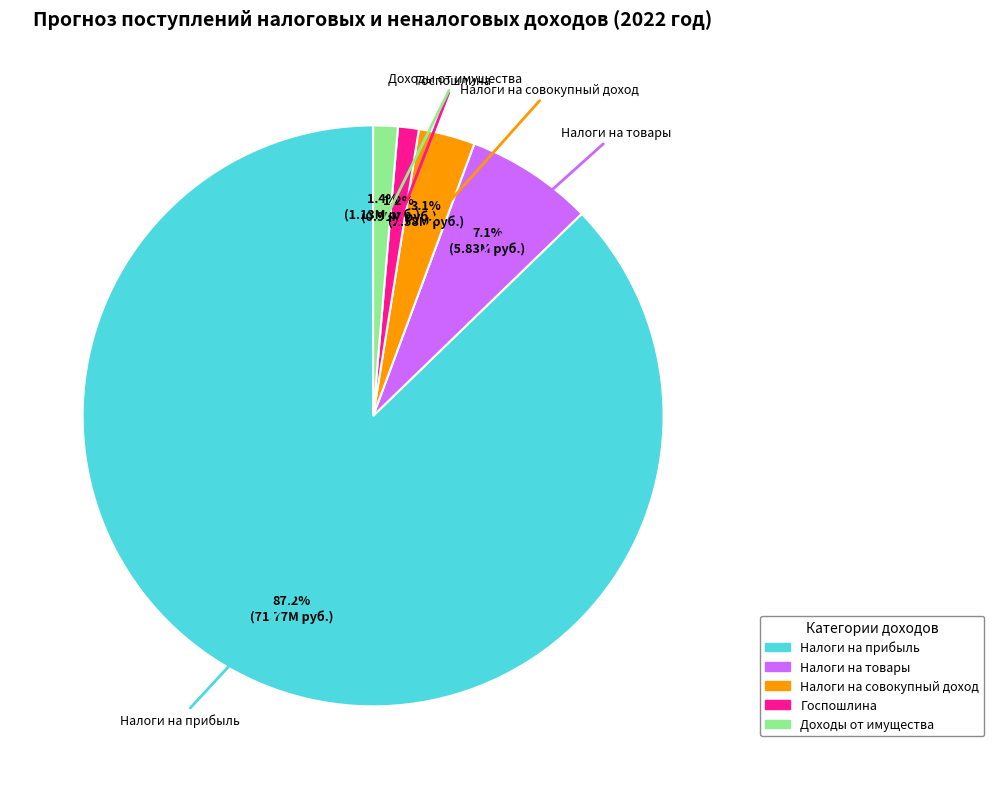

Does any single category account for the majority?

Yes